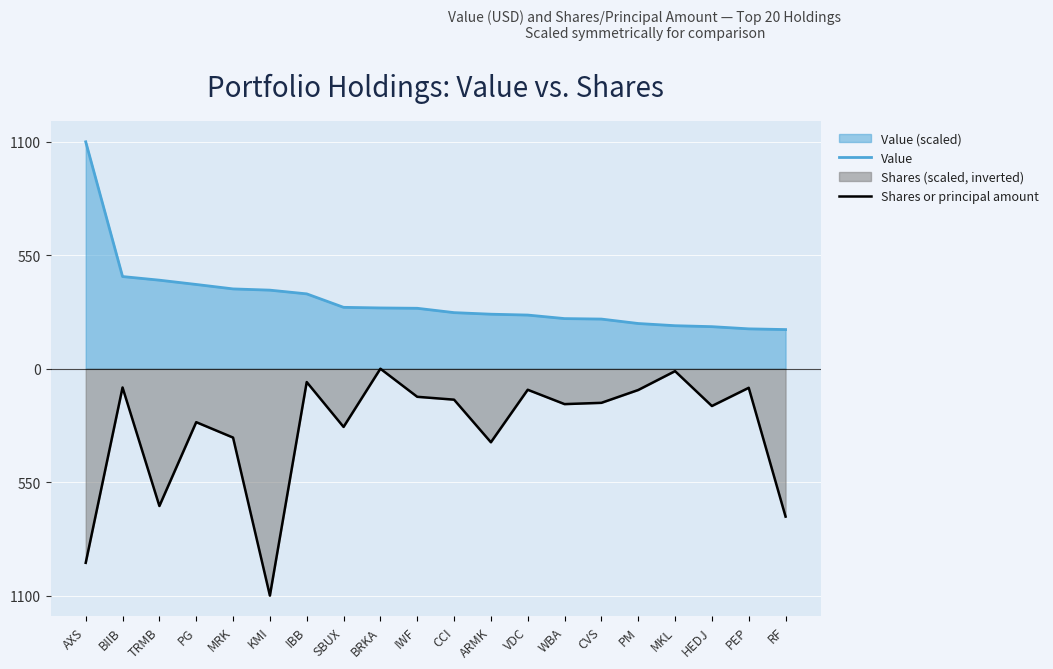

Which series changed the most between KMI and HEDJ?

Shares or principal amount